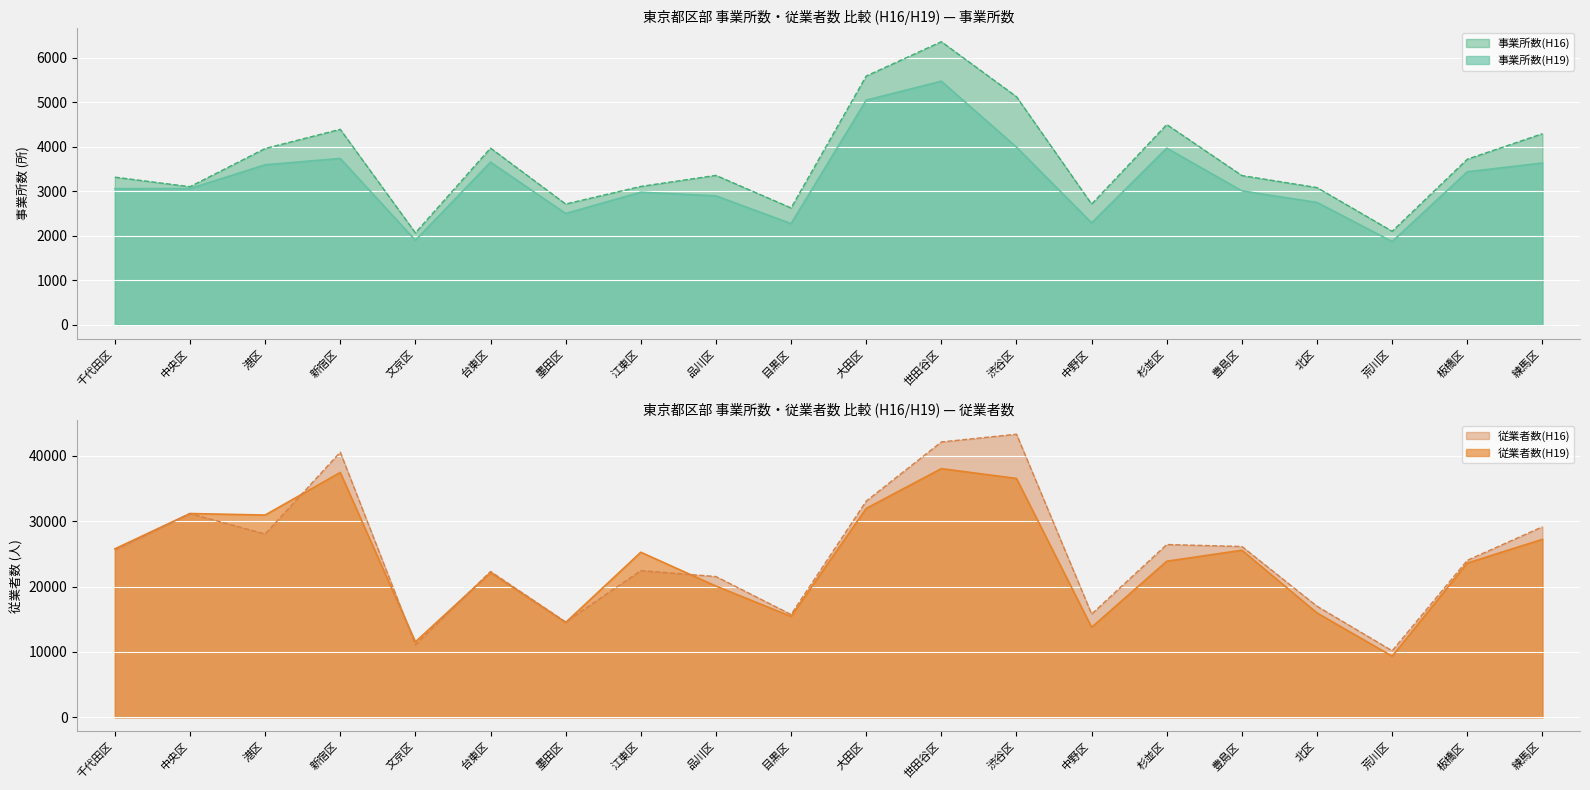

In 従業者数(H16), how many points are higher than both neighbors (excluding endpoints)?

6